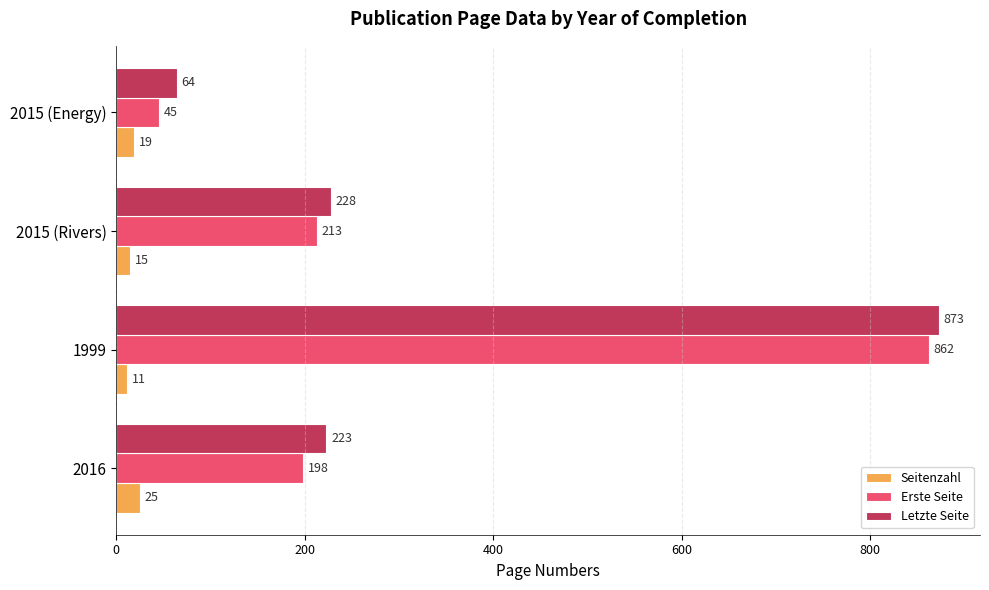

Where is Seitenzahl nearest to the value 18?

2015 (Energy)